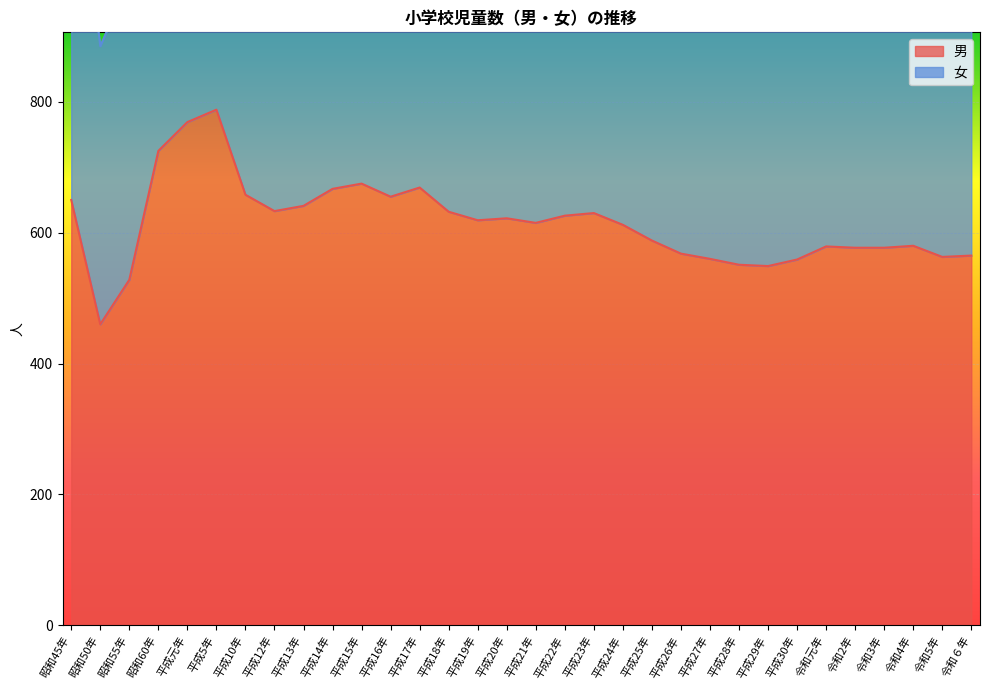

Where is the data nearest to the value 624?

平成20年